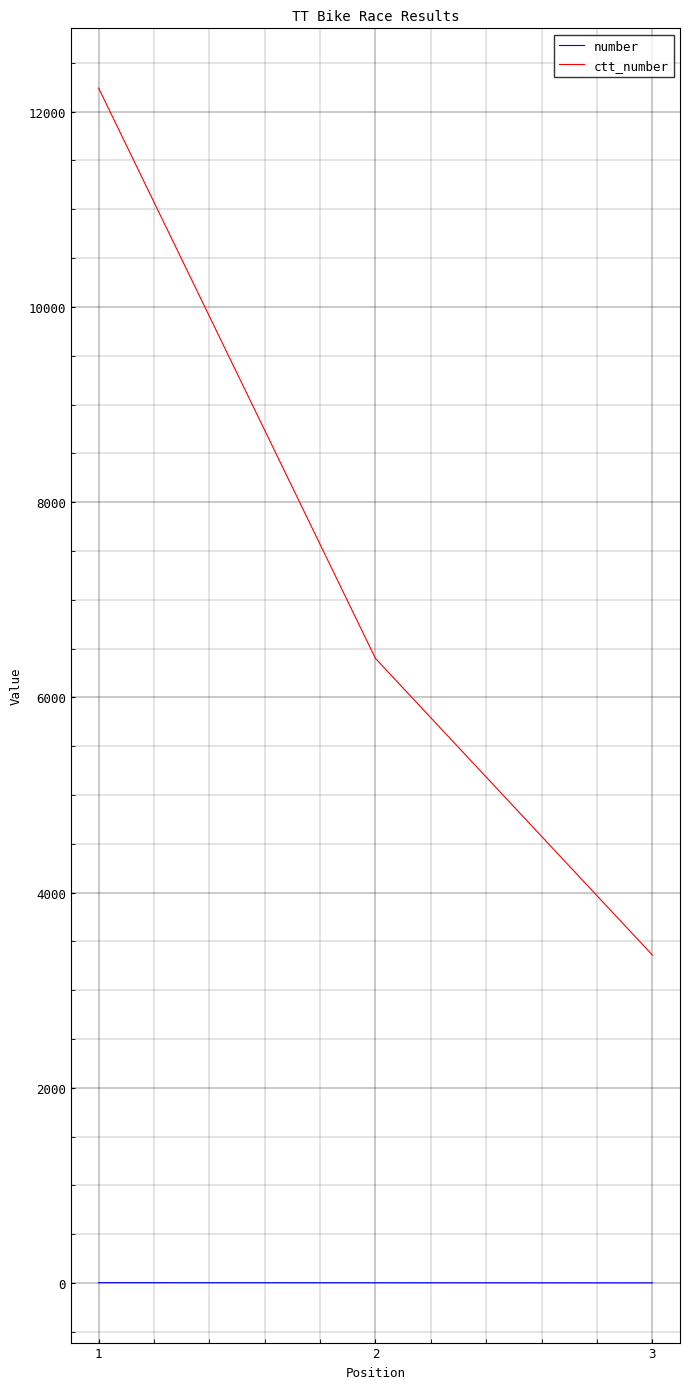

What is the spread (max minus min) of values at 1?

12239